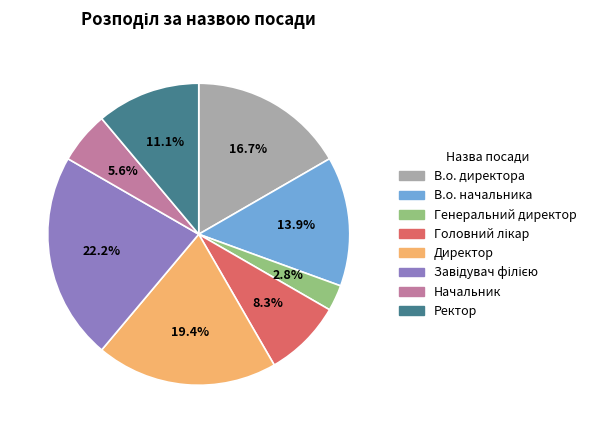

How many slices are in this pie chart?

8